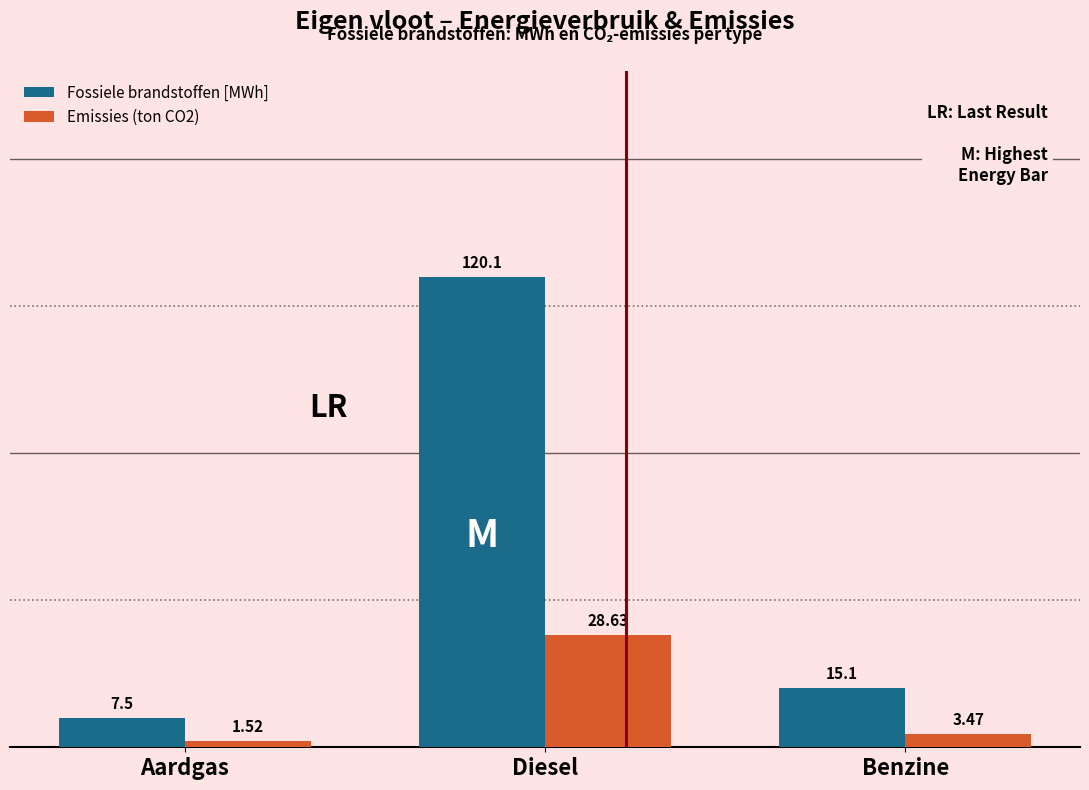

Where does the Fossiele brandstoffen [MWh] series first go above 15?

Diesel